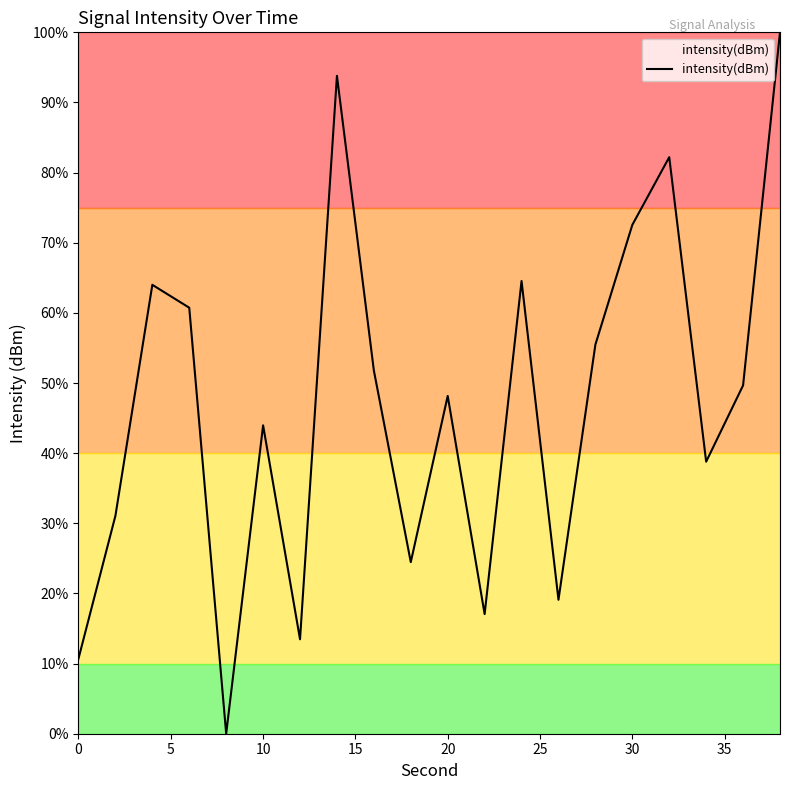

What is the average value?

47.1